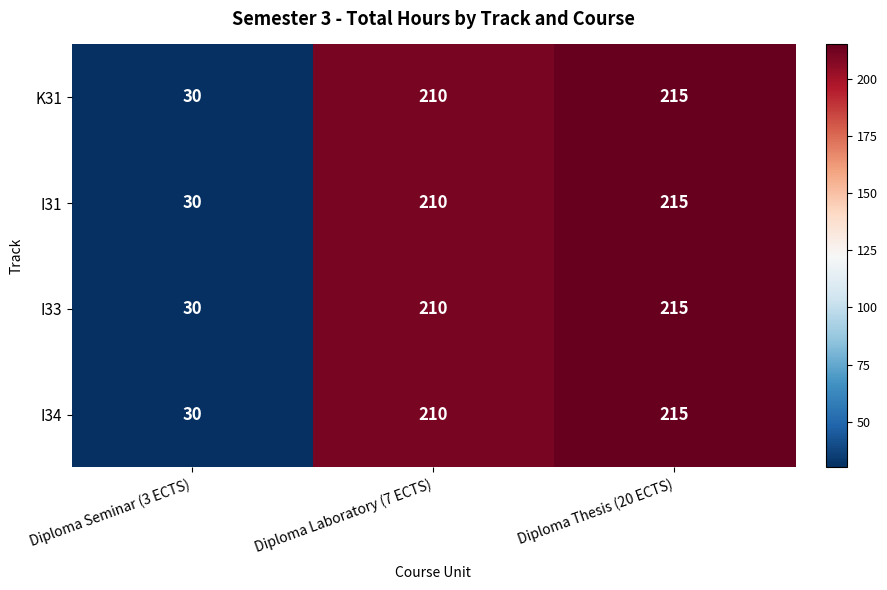

What is the total value across all series at Diploma Thesis (20 ECTS)?

860